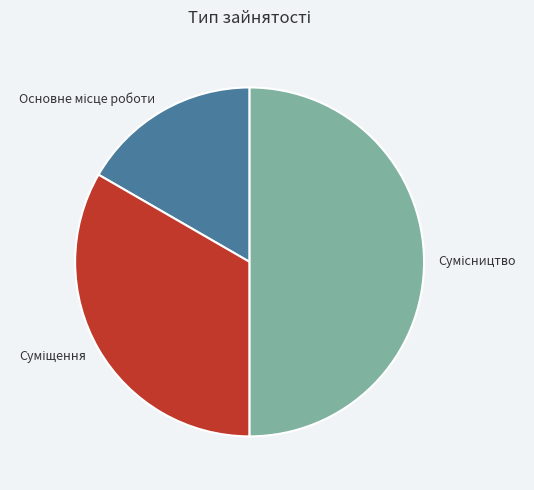

Rank the categories by value from lowest to highest.

Основне місце роботи, Суміщення, Сумісництво